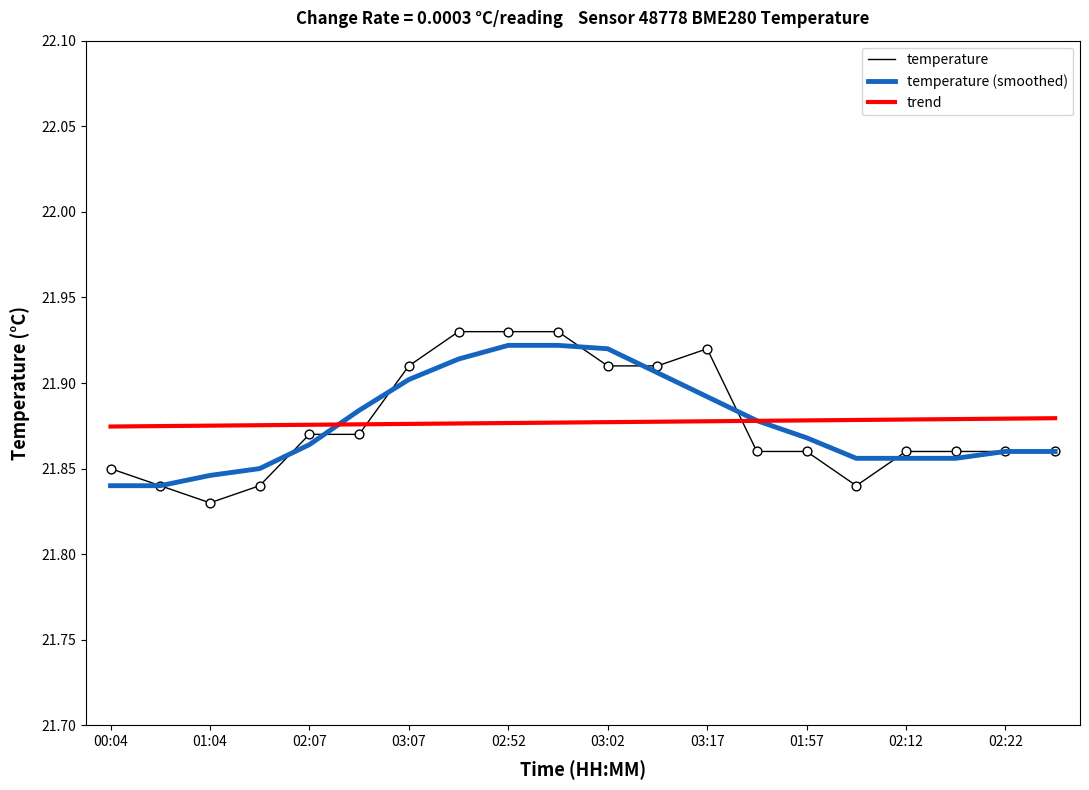

At how many categories does at least one series exceed 21?

20